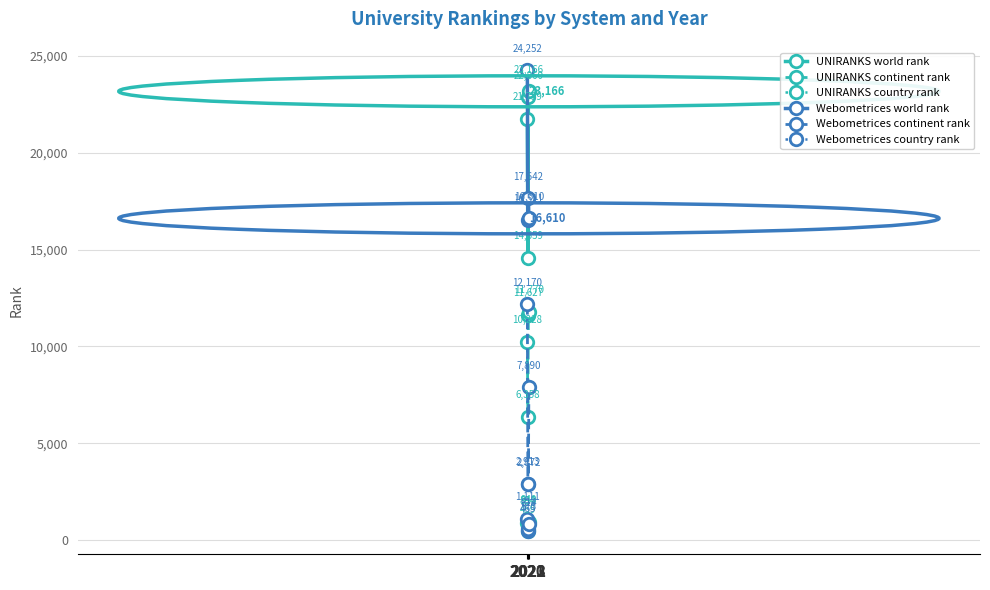

How many distinct data groups are displayed?

6